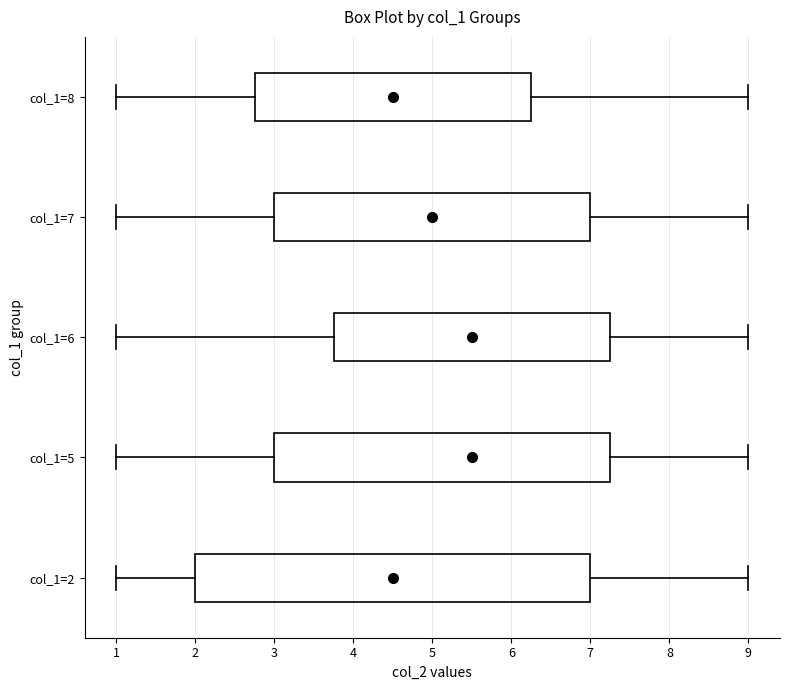

Where is the right edge of the box for col_1=2 on the x-axis? The values are not printed on the chart, so give them approximately, as read against the axis.

7.0